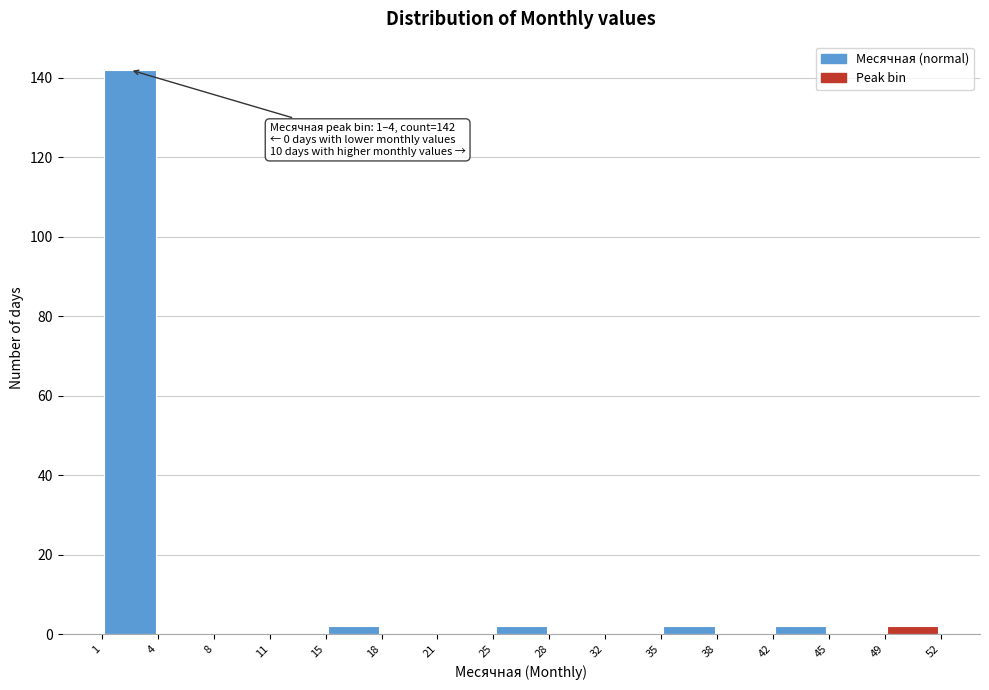

Which range on the x-axis has the tallest bar?

1 to 4